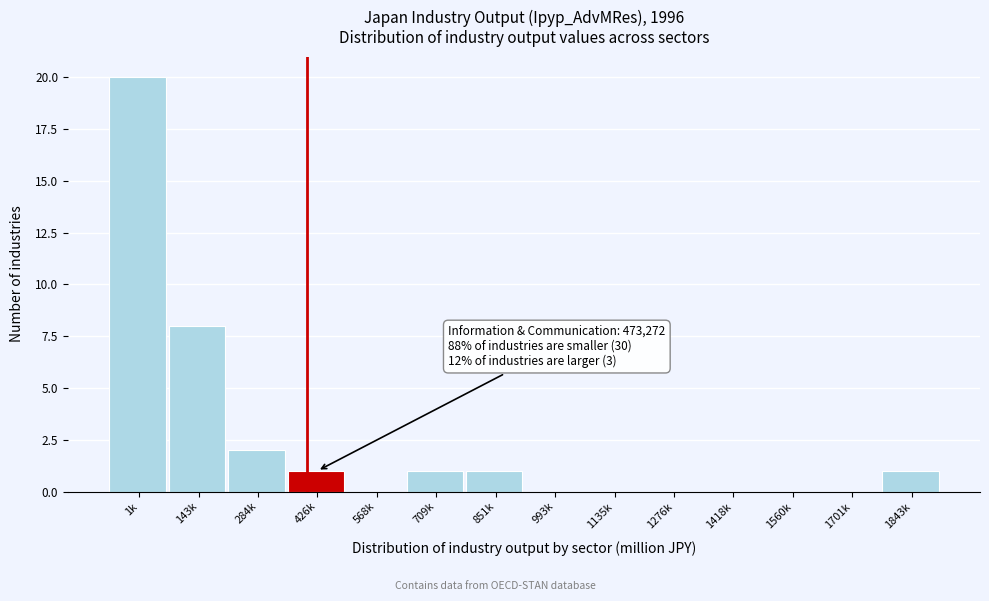

Reading left to right, list all the values displayed in this chart.

1k=20	143k=8	284k=2	426k=1	568k=0	709k=1	851k=1	993k=0	1135k=0	1276k=0	1418k=0	1560k=0	1701k=0	1843k=1